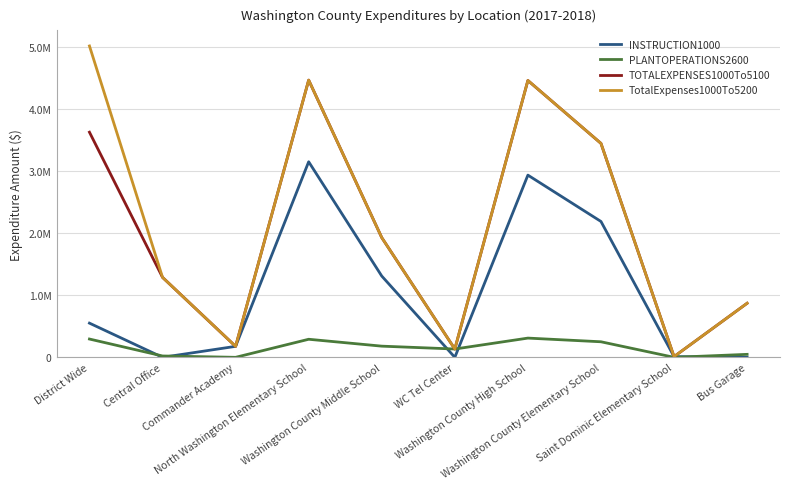

List the labels in order of TotalExpenses1000To5200 value, smallest first.

Saint Dominic Elementary School, WC Tel Center, Commander Academy, Bus Garage, Central Office, Washington County Middle School, Washington County Elementary School, Washington County High School, North Washington Elementary School, District Wide